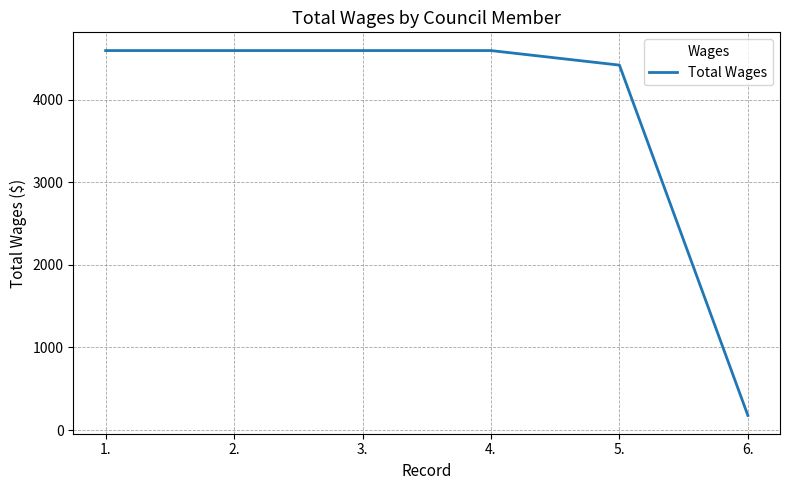

Read the value at 1..

4594